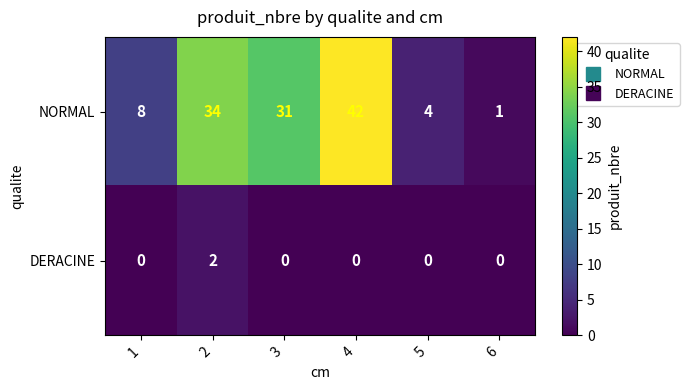

Between 1 and 6, which series saw the biggest shift?

NORMAL